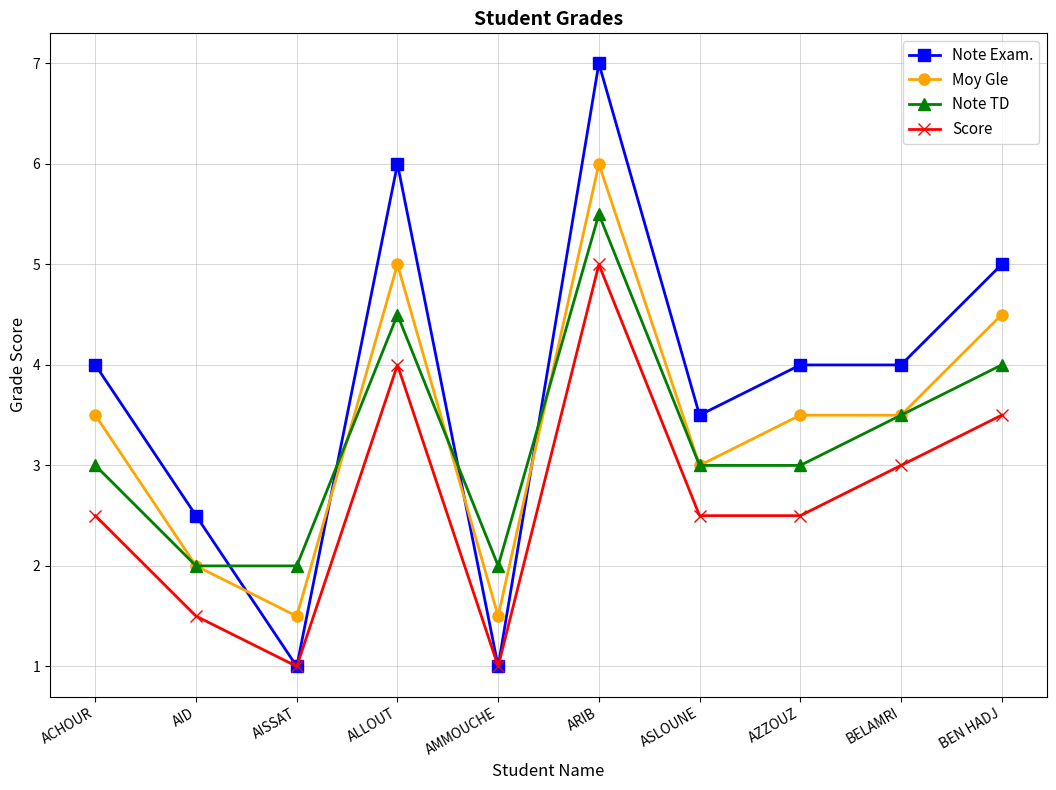

Where is the first local maximum for Score?

ALLOUT